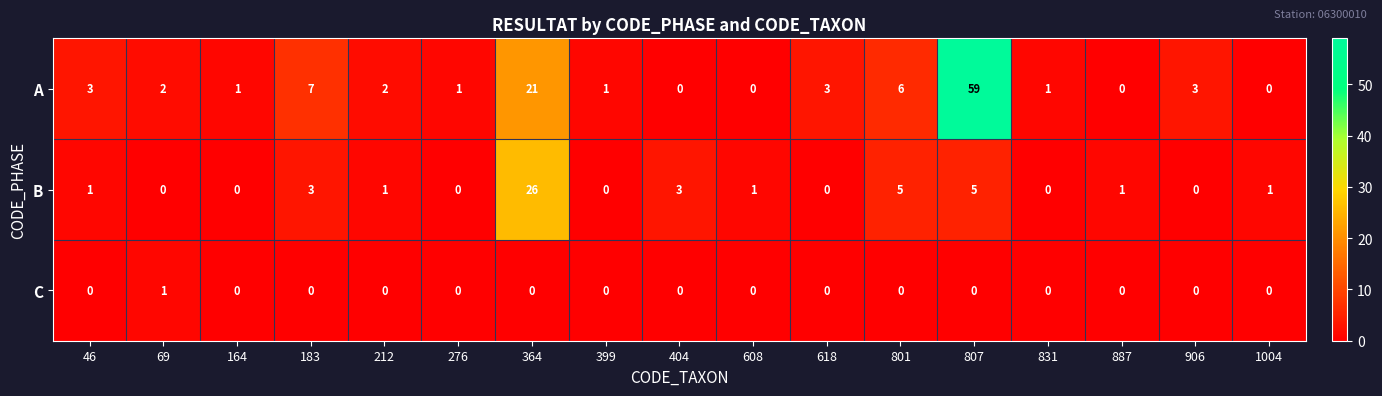

Where does the A series first go above 2?

46